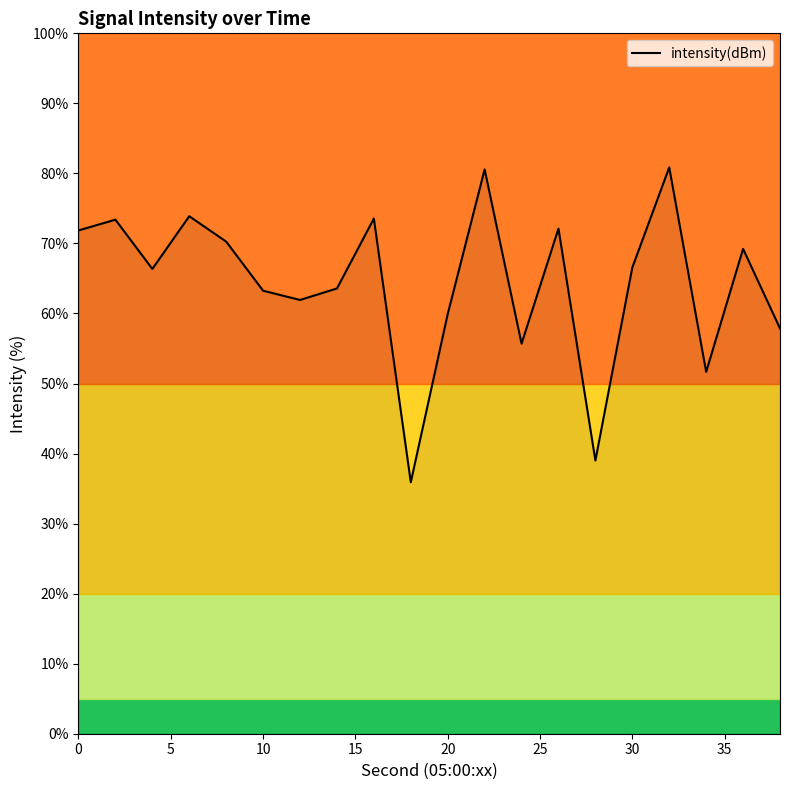

Is it true that intensity(dBm) equals 34.0 at 30?

False